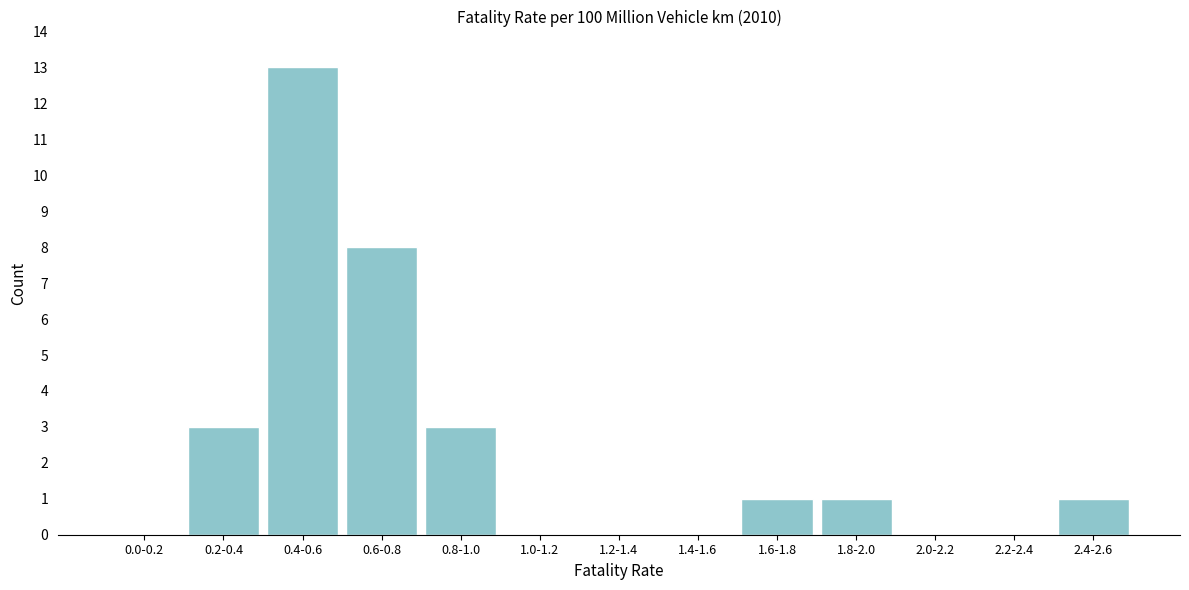

Reading left to right, list all the values displayed in this chart.

0.0-0.2=0	0.2-0.4=3	0.4-0.6=13	0.6-0.8=8	0.8-1.0=3	1.0-1.2=0	1.2-1.4=0	1.4-1.6=0	1.6-1.8=1	1.8-2.0=1	2.0-2.2=0	2.2-2.4=0	2.4-2.6=1